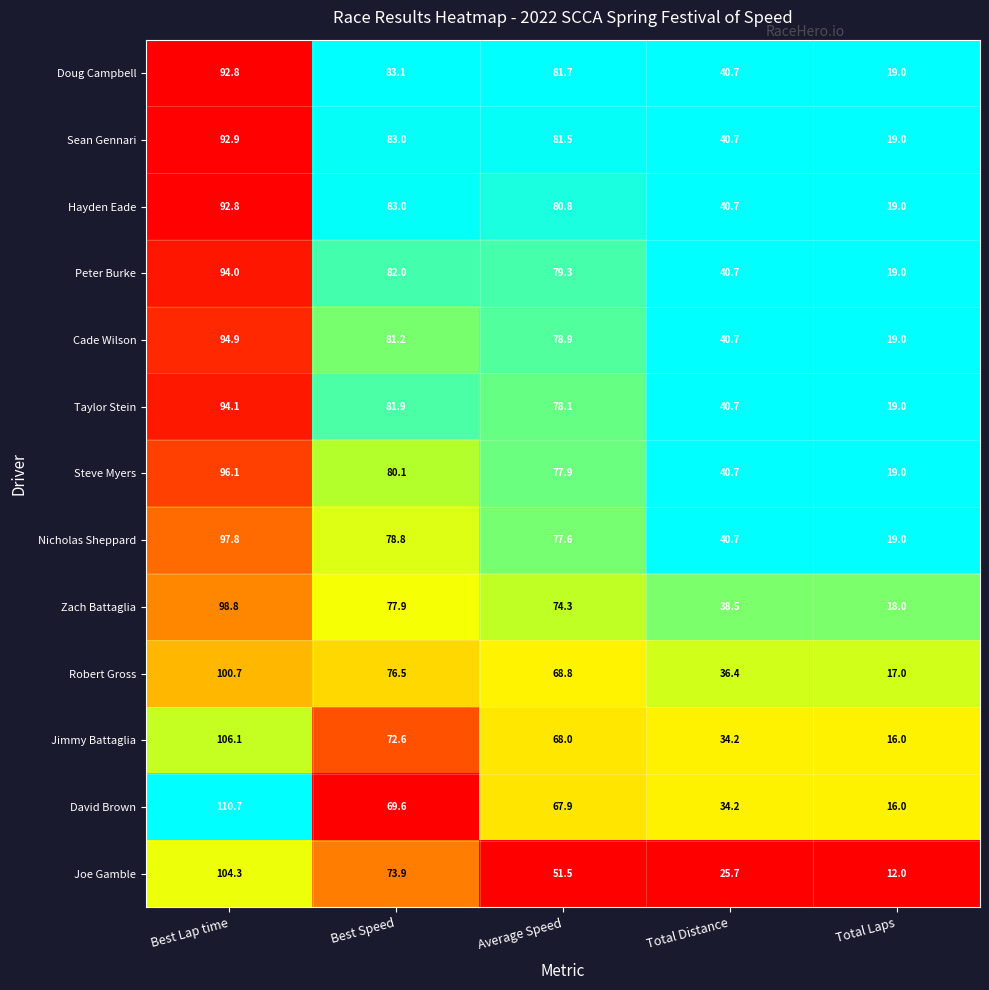

What is the highest value of the Taylor Stein series?

94.1